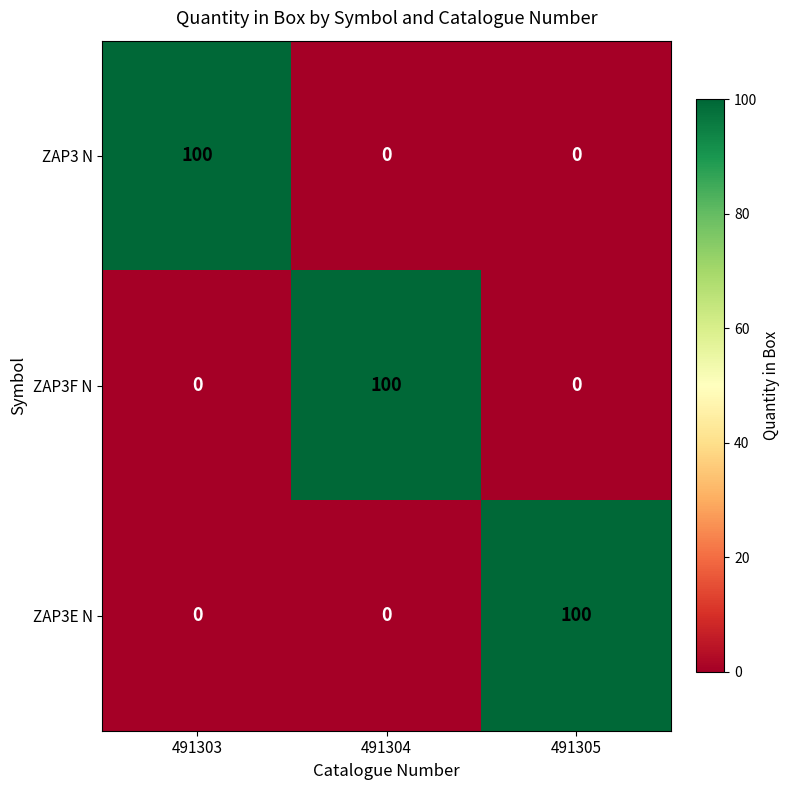

At how many categories does at least one series exceed 27?

3